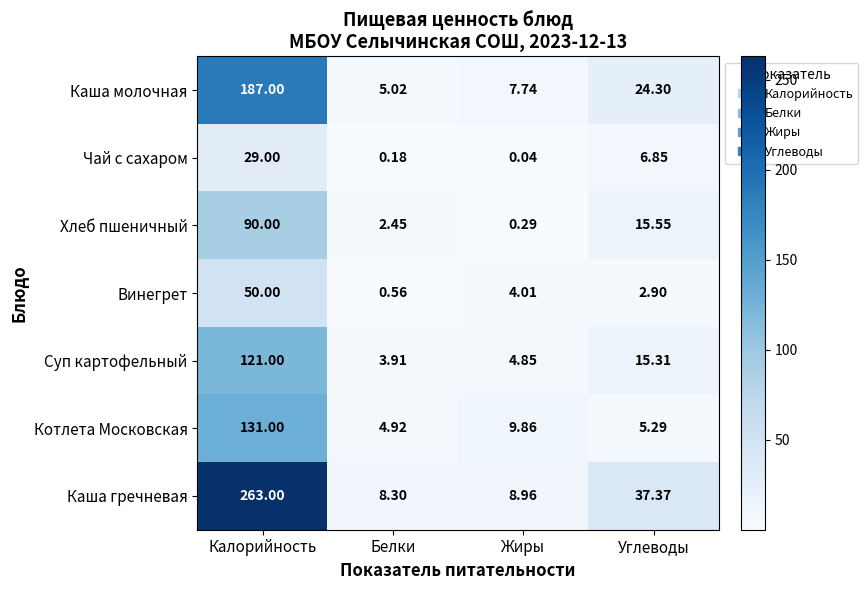

Where does the Винегрет series first go above 4?

Калорийность